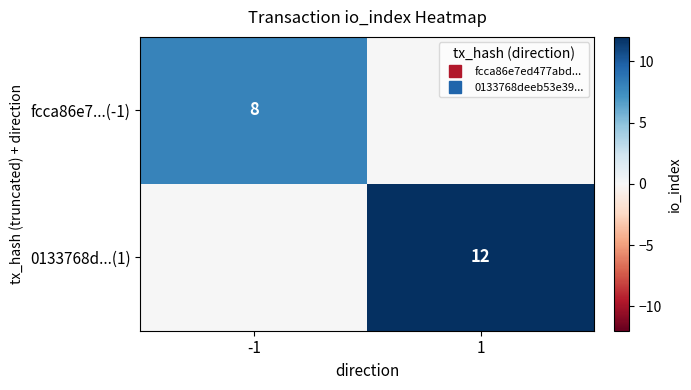

The fcca86e7...(-1) series shows 11 at -1. True or false?

False